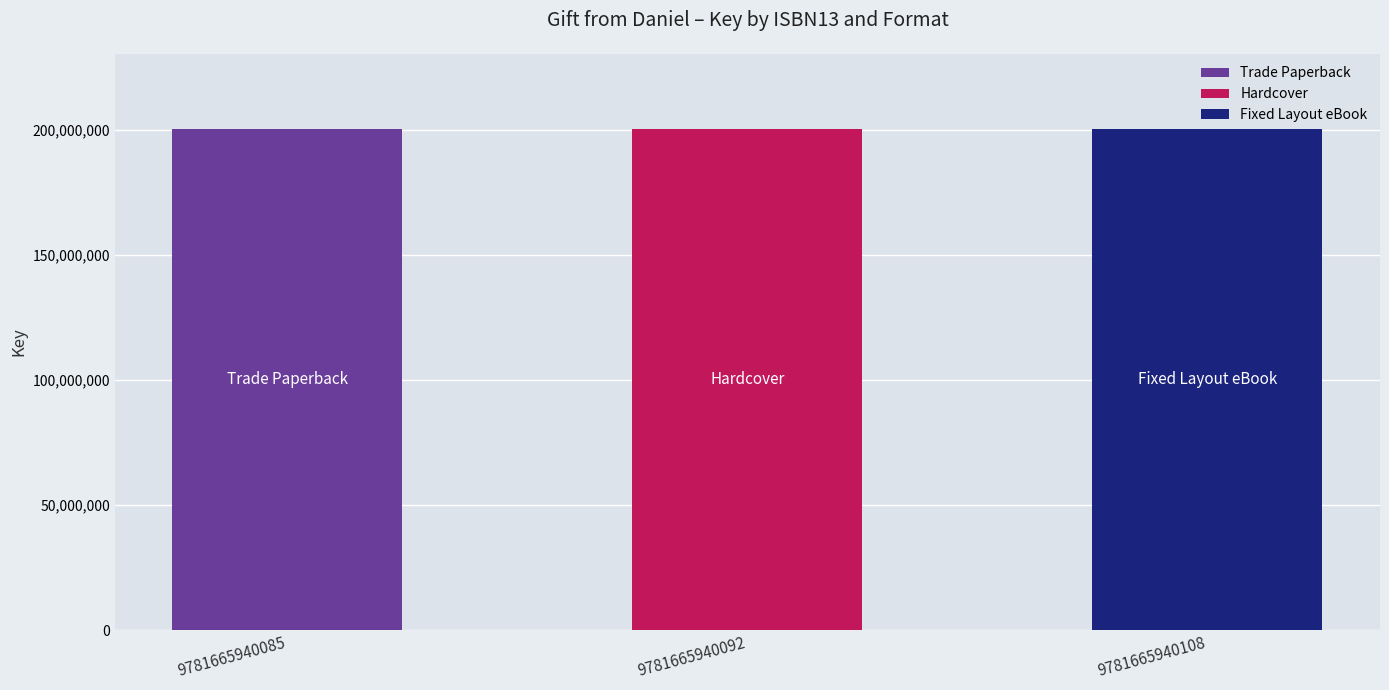

What is the sum of all Trade Paperback values?

200308105